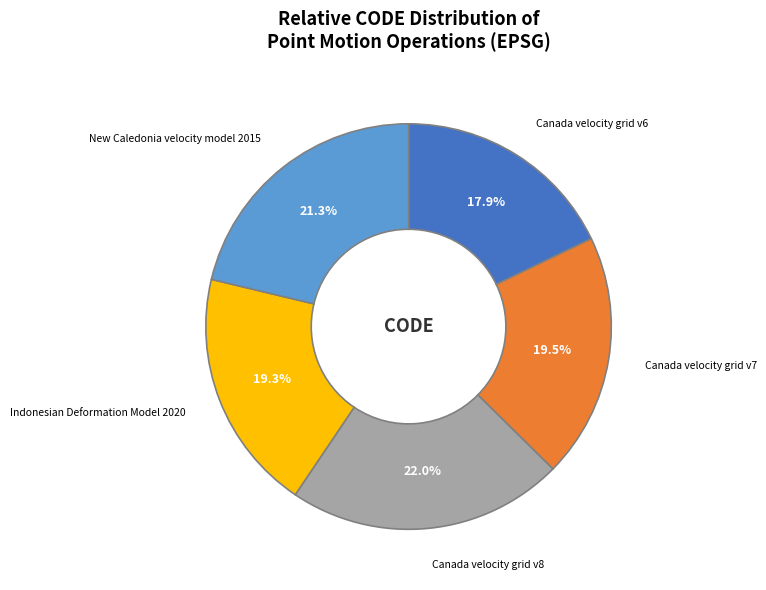

Which has a higher value, New Caledonia velocity model 2015 or Canada velocity grid v8?

Canada velocity grid v8